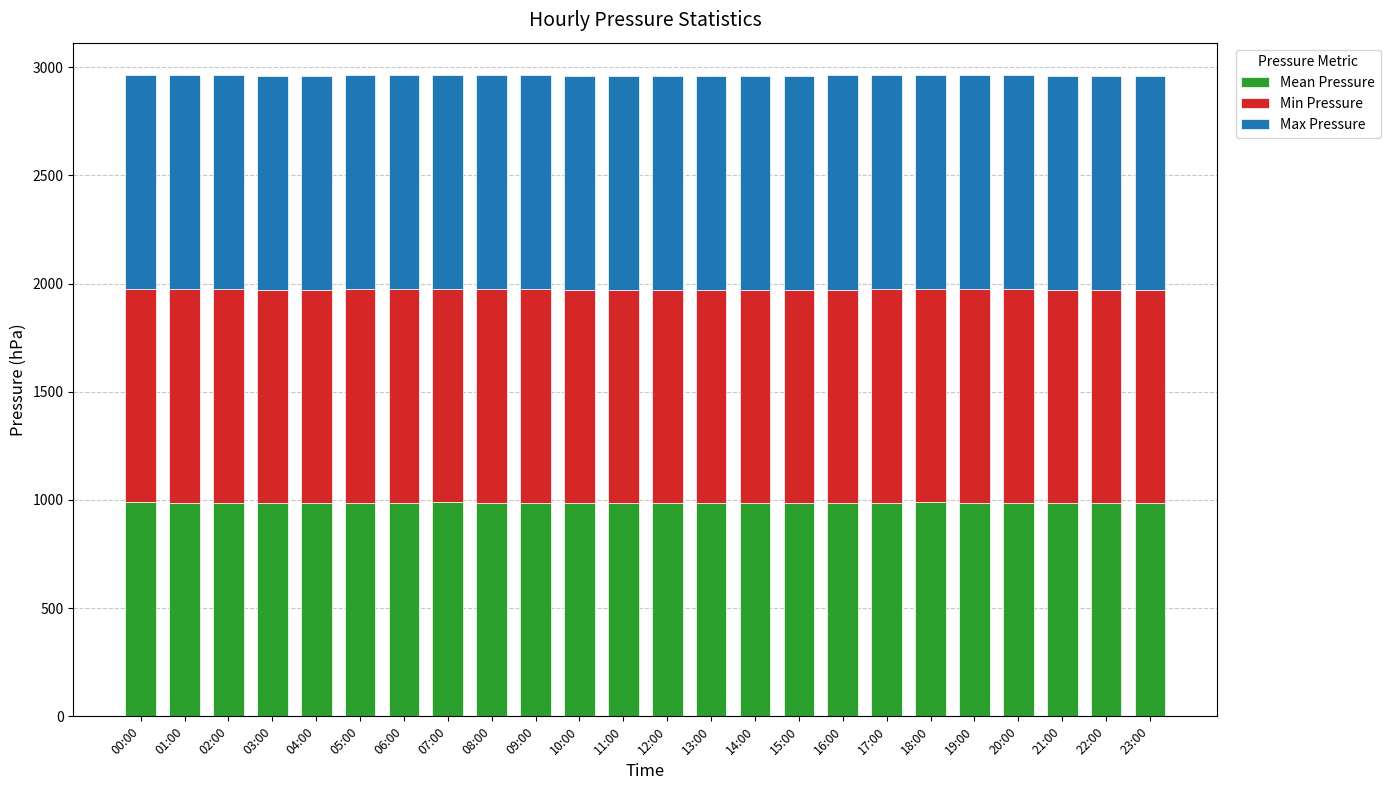

What is the total value across all series at 13:00?

2957.3